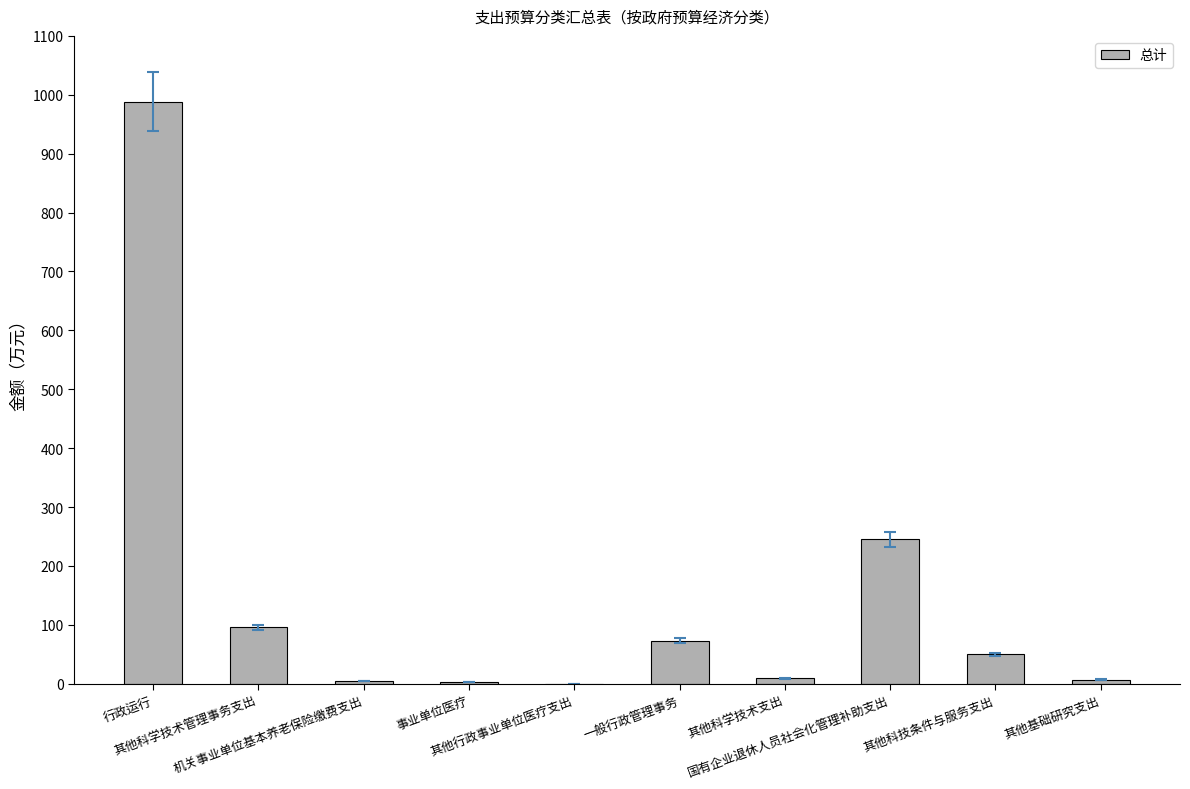

What is the maximum value shown in the chart?

988.4